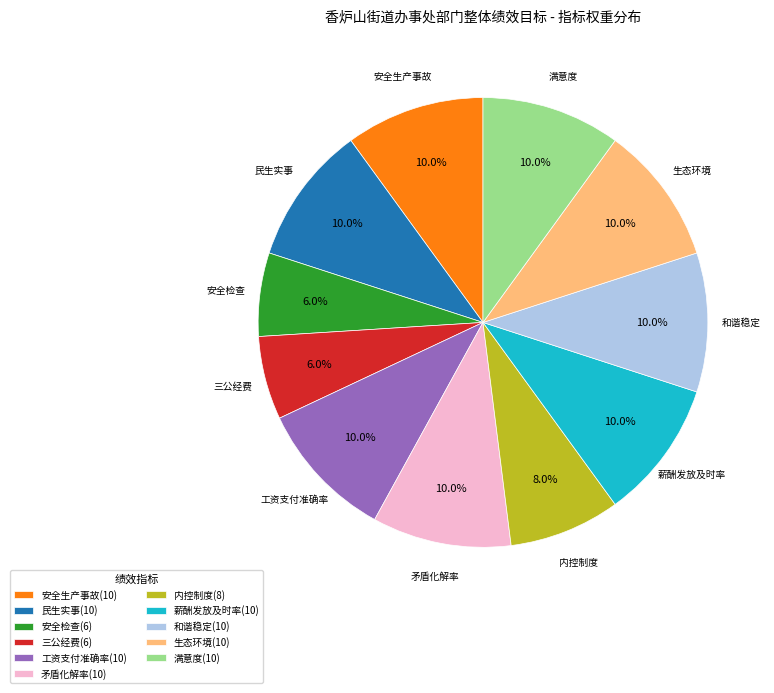

Combined, do 安全检查(6) and 和谐稳定(10) account for over 50%?

No